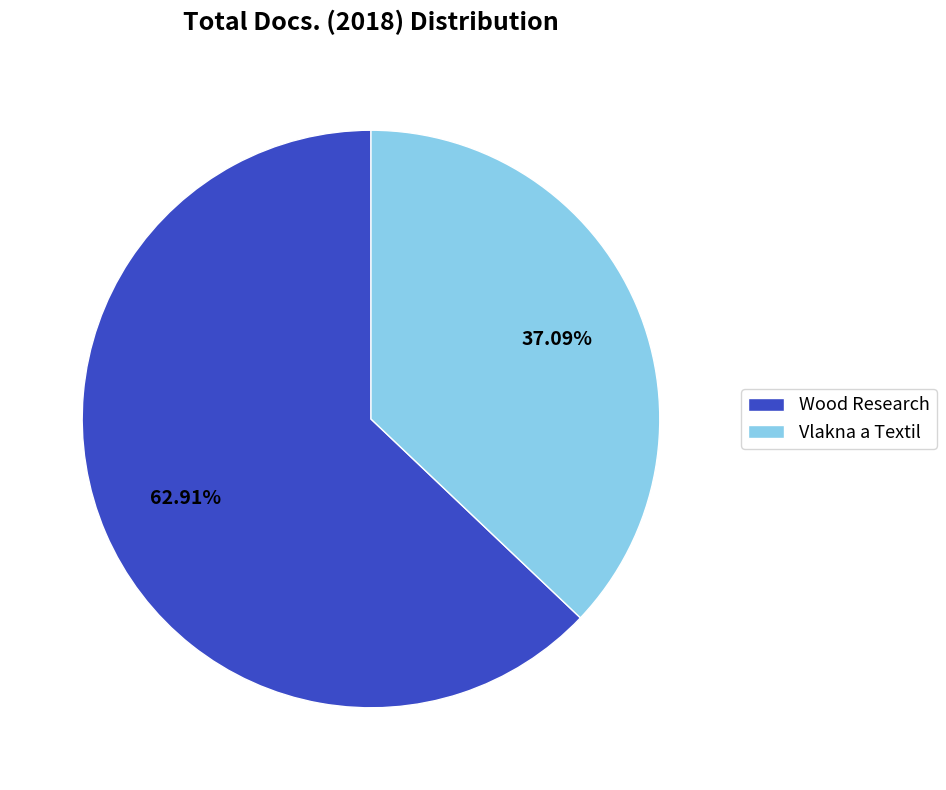

To the nearest percent, what is the average slice percentage?

50%